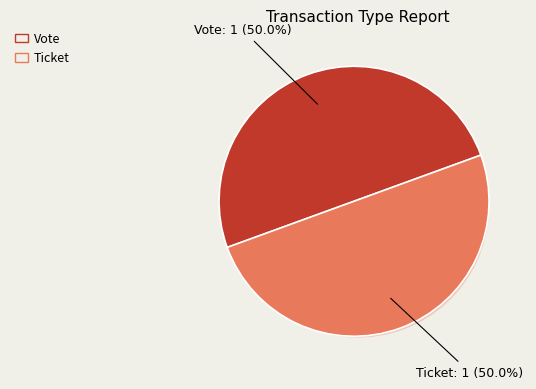

Combined, do Vote and Ticket account for over 50%?

Yes